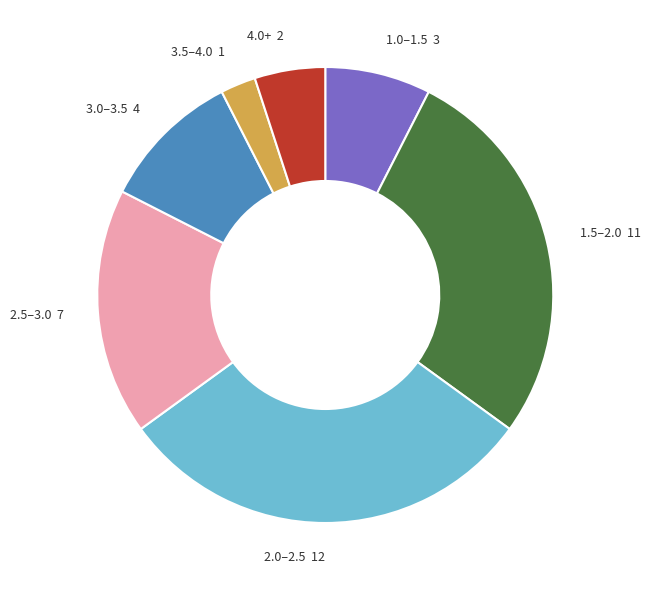

Is there any slice that represents more than half of the pie?

No